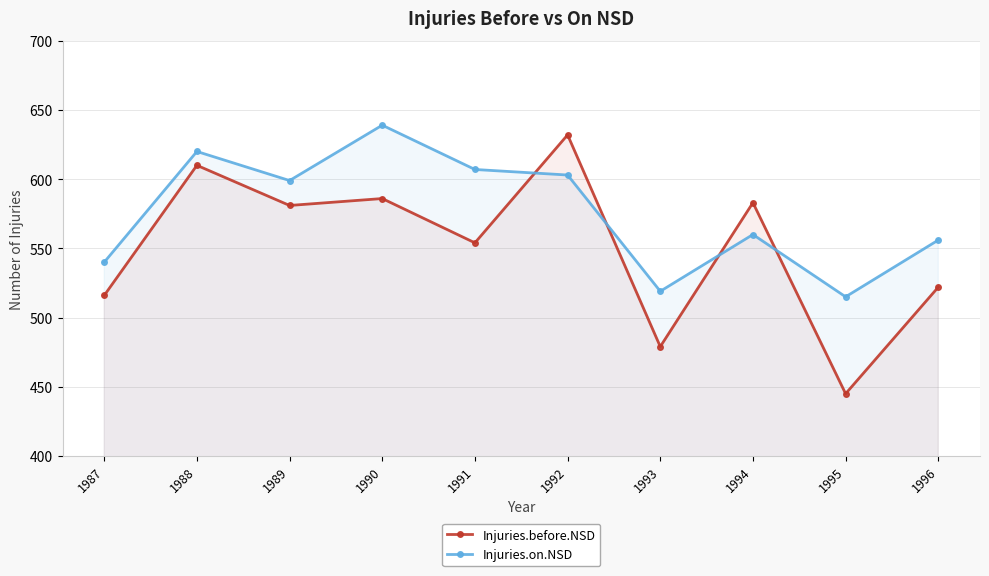

What is the lowest value of the Injuries.before.NSD series?

445